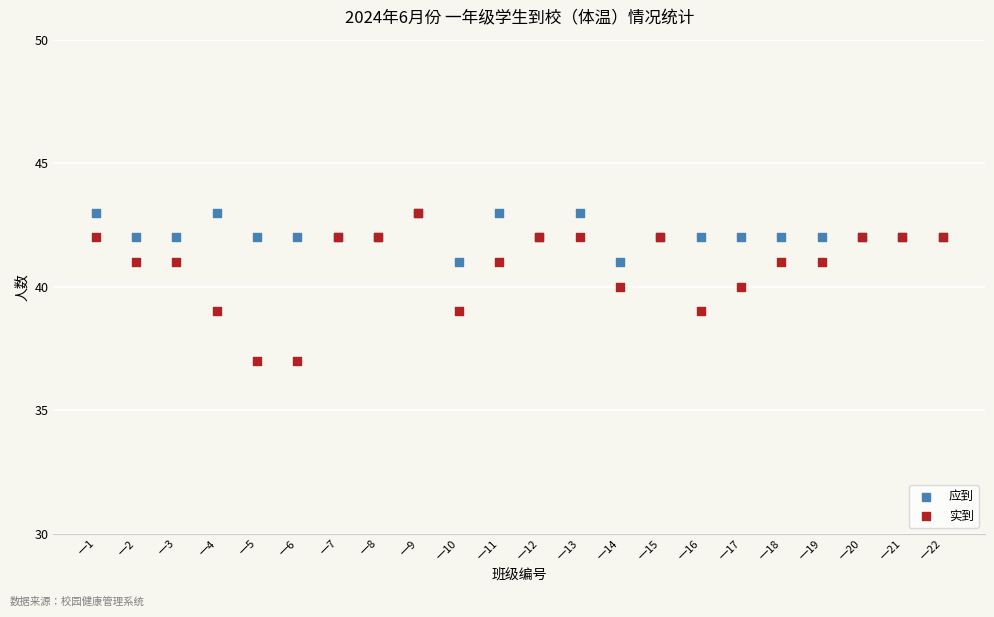

Which series reaches the minimum Y coordinate?

实到